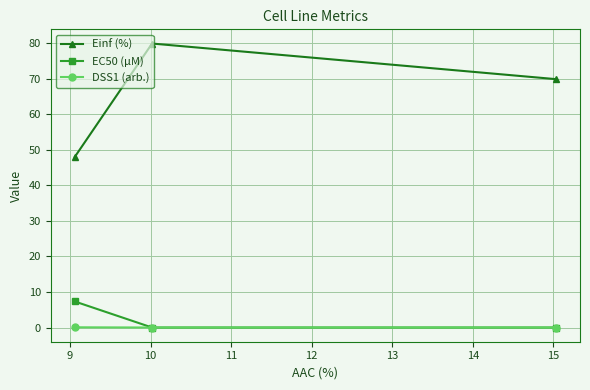

List the series in order of their peak value, highest first.

Einf (%), EC50 (µM), DSS1 (arb.)